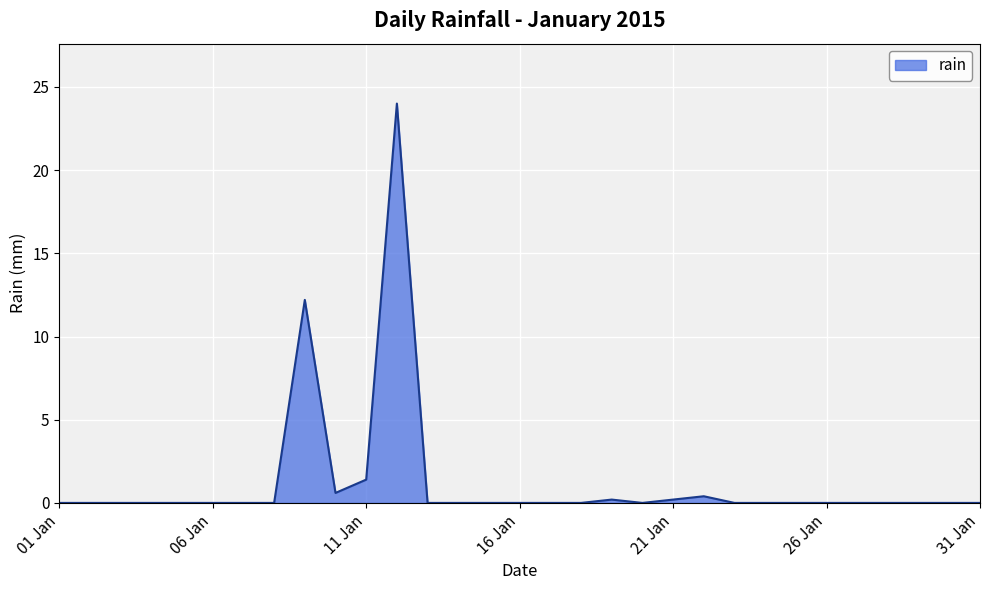

What is the sum of all values?

39.0